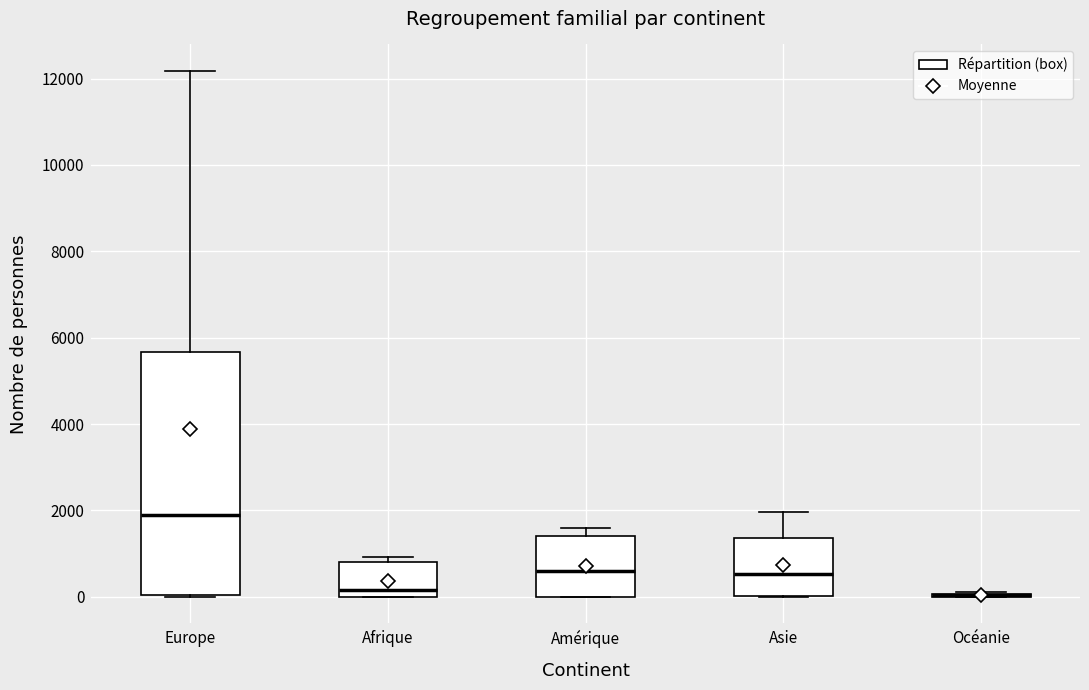

Reading left to right, transcribe this box plot: for each box, give where its median line is, the range the box spans, and where its two whiskers end, as read against the y-axis. The values are not printed on the chart, so give them approximately, as read against the axis.

Europe: median 1800, box 0 to 5600, whiskers 0 to 12200
Afrique: median 200, box 0 to 800, whiskers 0 to 1000
Amérique: median 600, box 0 to 1400, whiskers 0 to 1600
Asie: median 600, box 0 to 1400, whiskers 0 to 2000
Océanie: box collapsed to a line at 0, whiskers 0 to 200